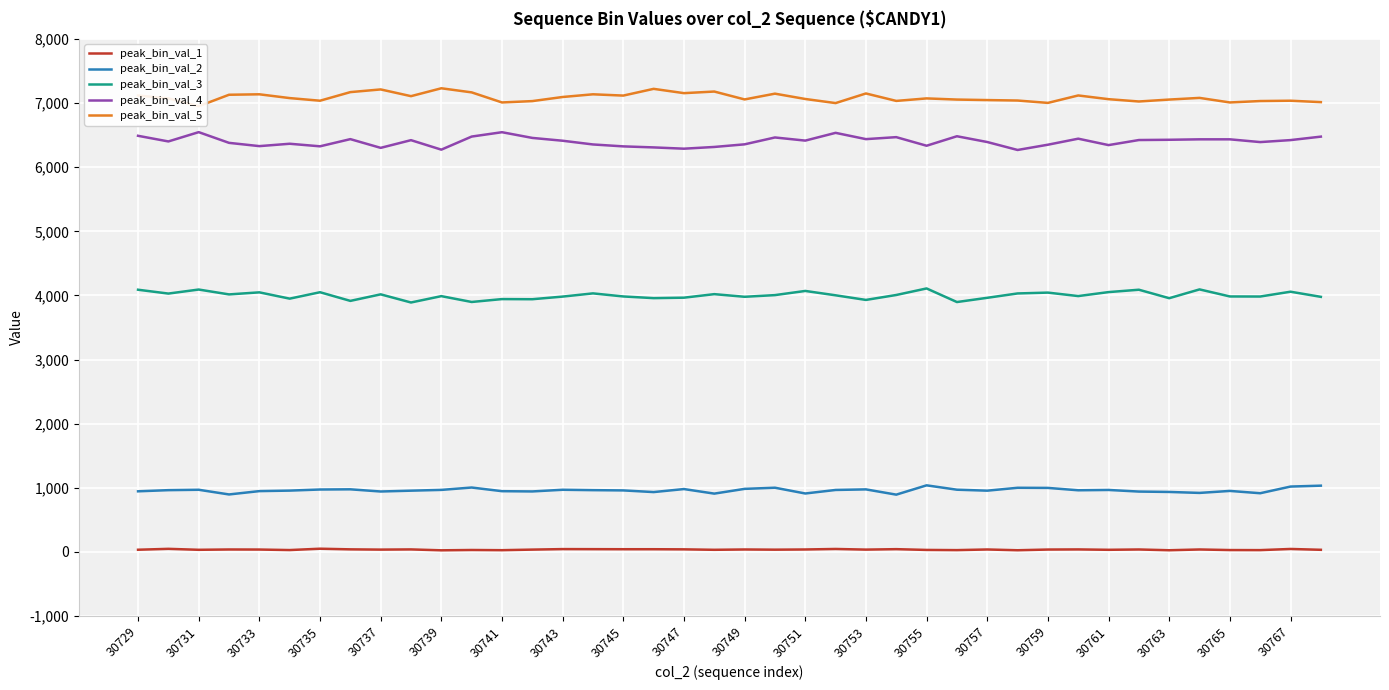

How many data points does each series have?

40